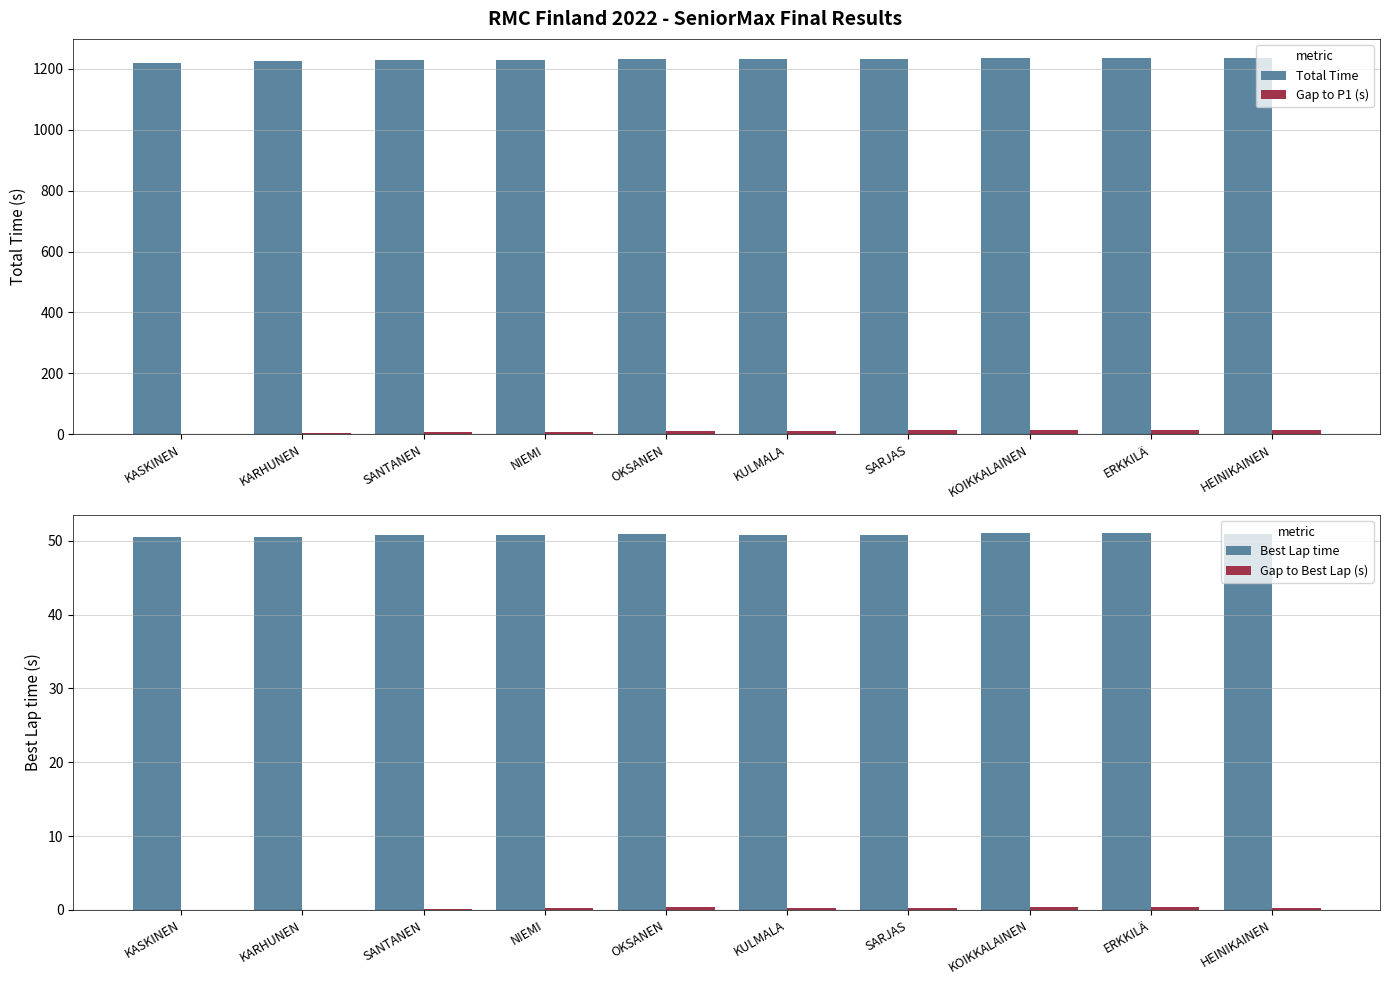

What is the maximum value shown in the chart?

1235.6